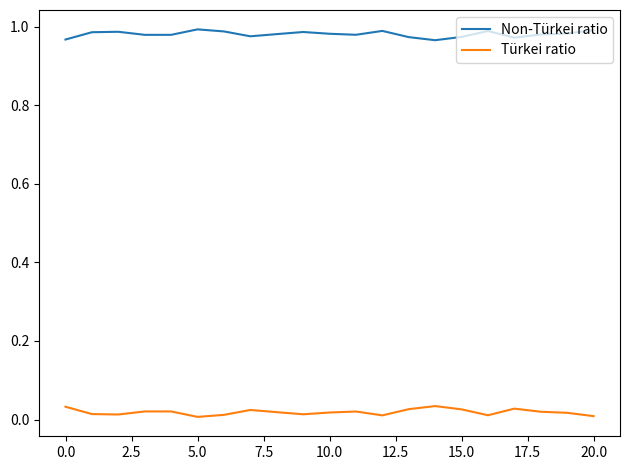

True or false: Türkei ratio and Non-Türkei ratio intersect in this chart.

False